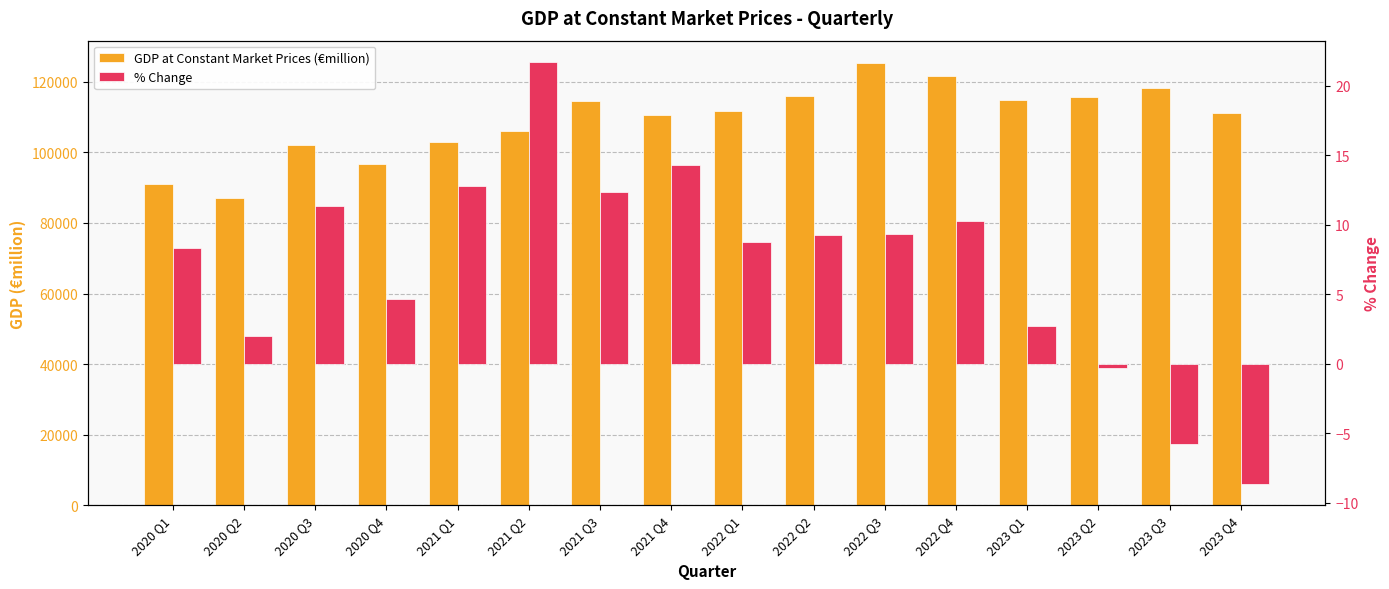

At which category is the sum across all series the highest?

2022 Q3